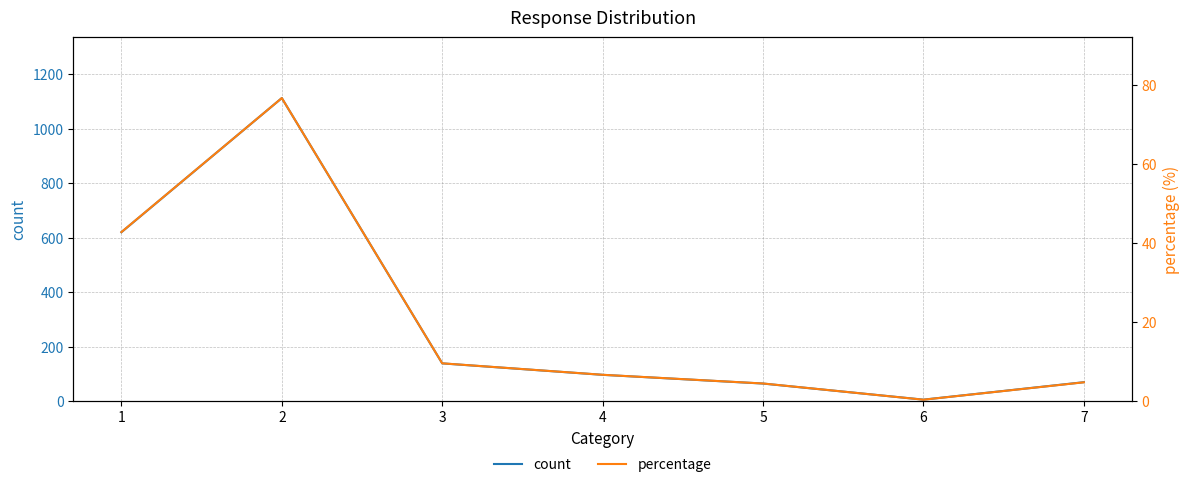

How many values in the count series exceed 97?

3